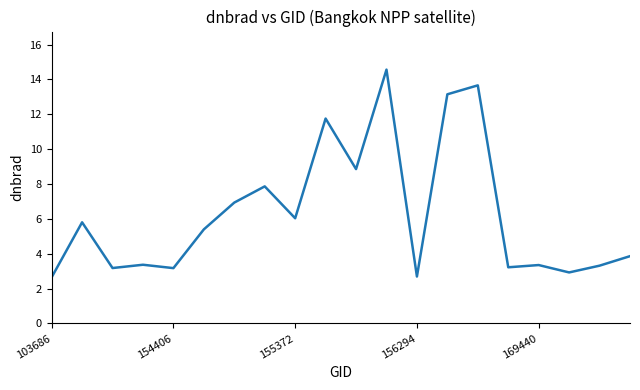

What is the difference between the maximum and minimum values?

11.9